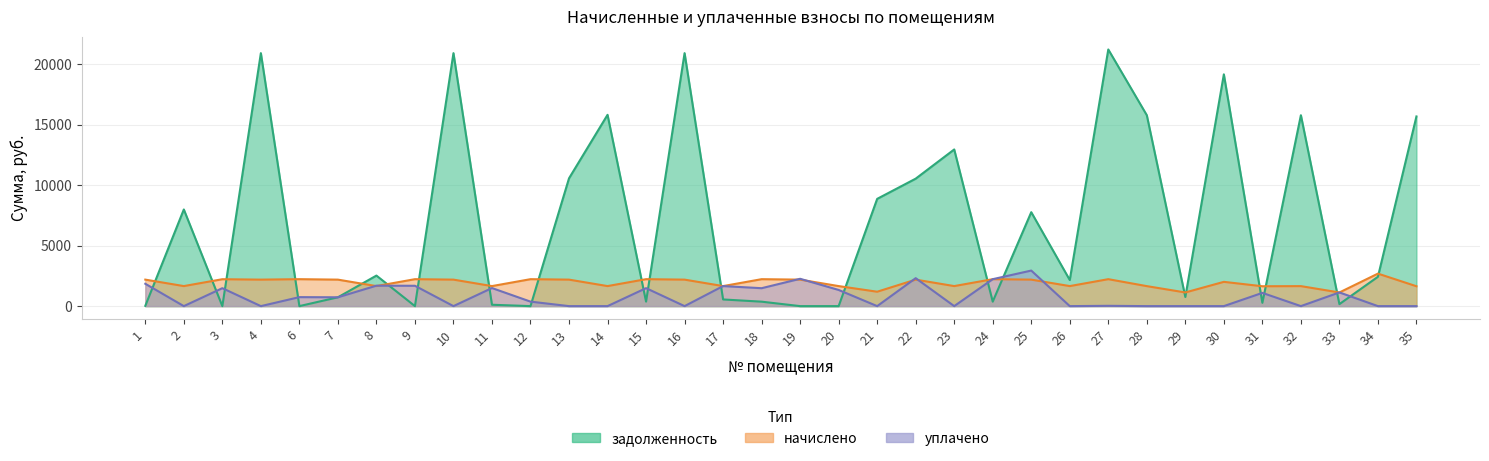

Is the value of задолженность at 3 greater than the value of начислено at 4?

No